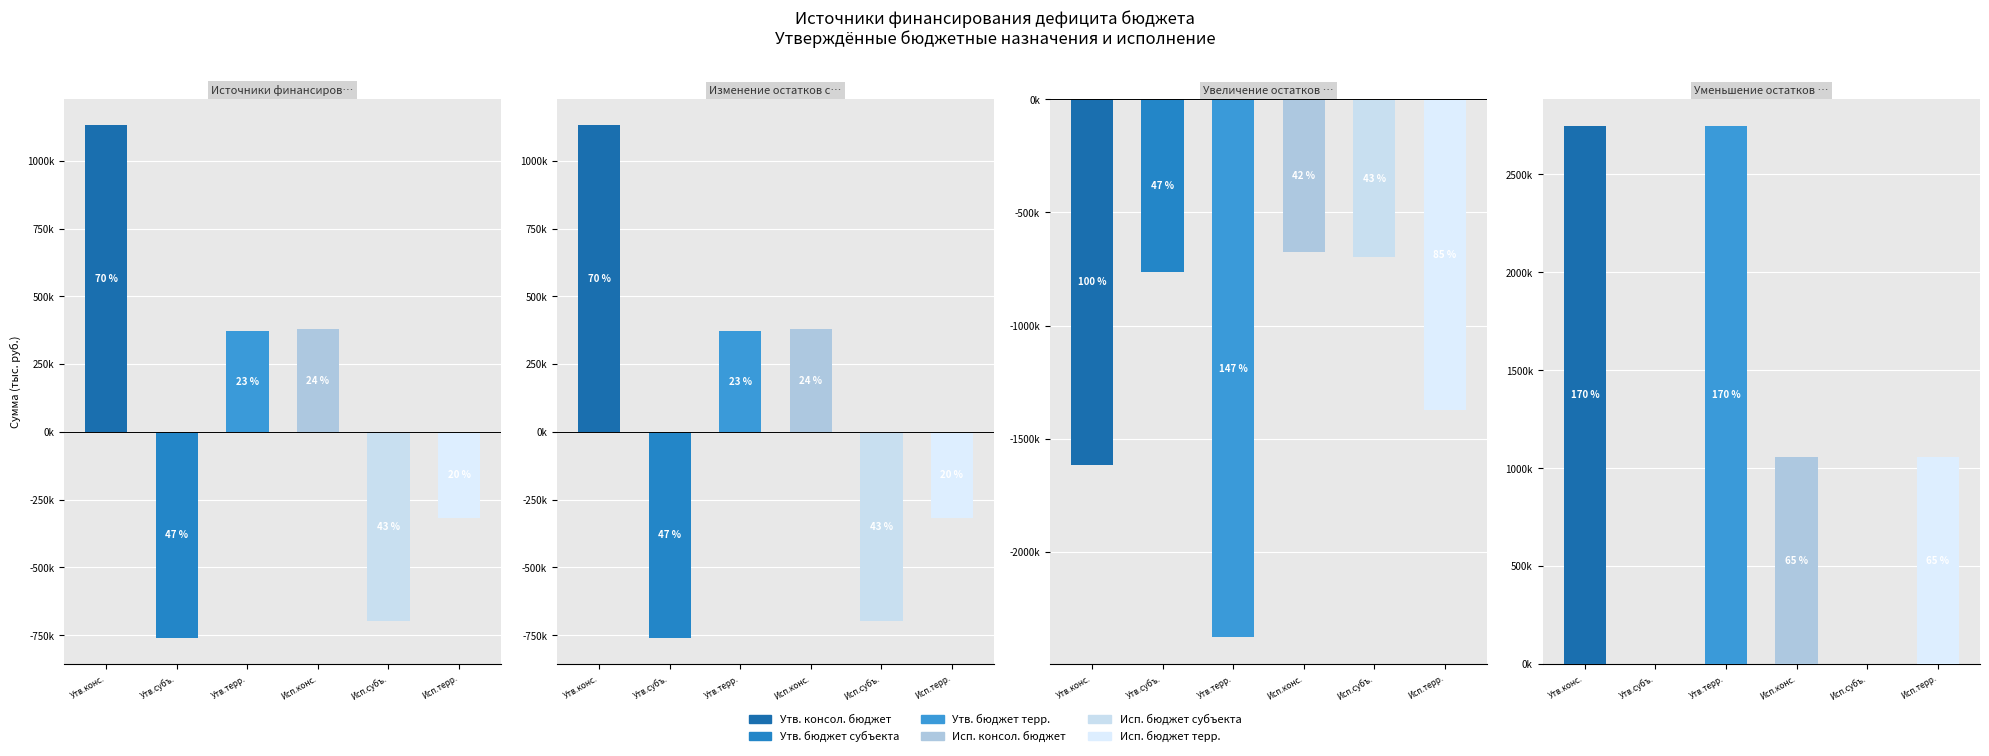

Which series has the widest spread of values?

Утв. бюджет терр.